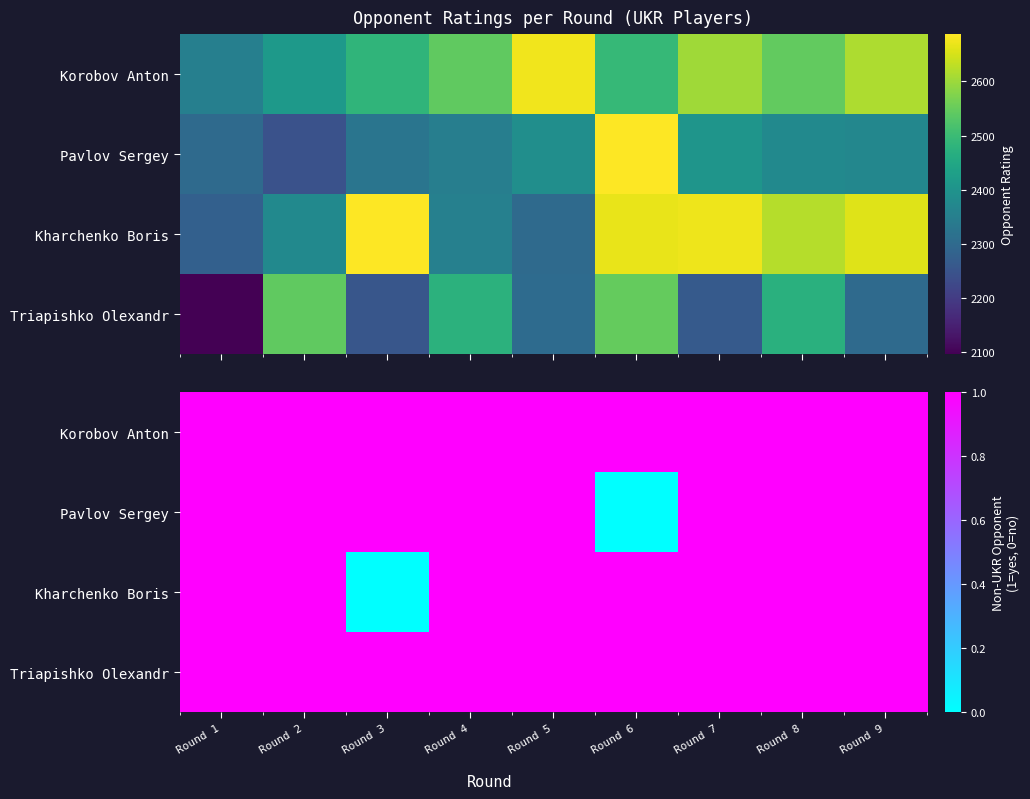

How many distinct data groups are displayed?

4